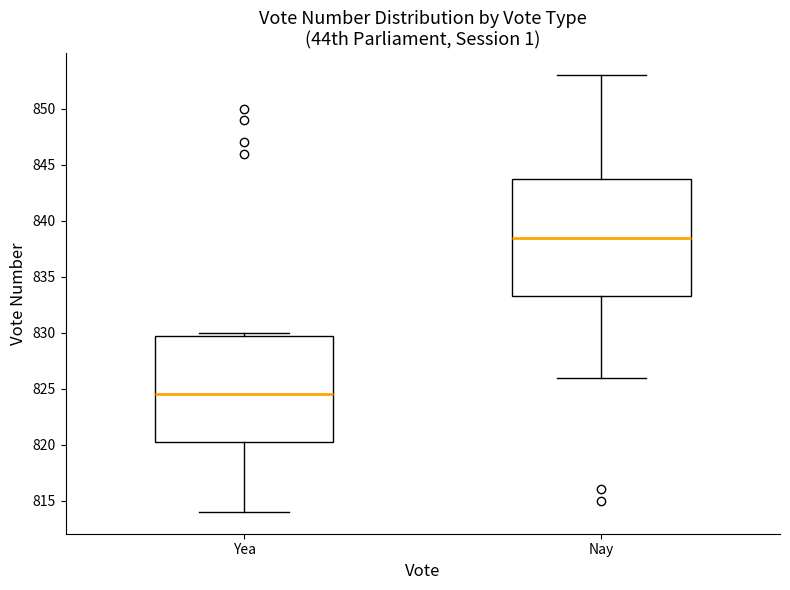

Reading left to right, transcribe this box plot: for each box, give where its median line is, the range the box spans, and where its two whiskers end, as read against the y-axis. The values are not printed on the chart, so give them approximately, as read against the axis.

Yea: median 824.5, box 820.5 to 830.0, whiskers 814.0 to 830.0 (just above the box's upper edge)
Nay: median 838.5, box 833.5 to 844.0, whiskers 826.0 to 853.0